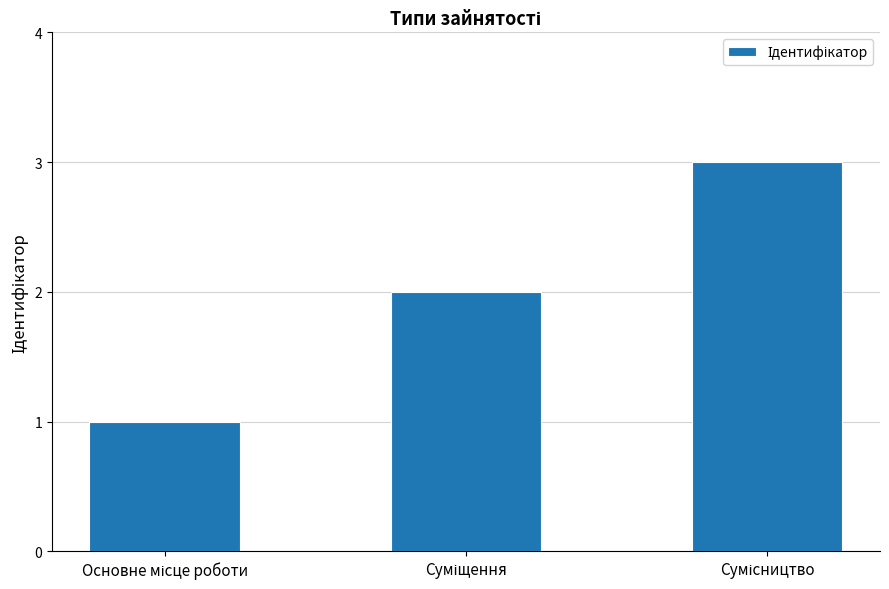

Reading right to left, transcribe all the data shown in this chart.

3	2	1